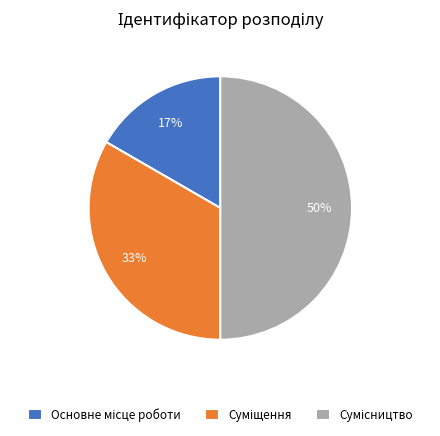

To the nearest percent, what is the difference between the largest and smallest slice percentages?

33%